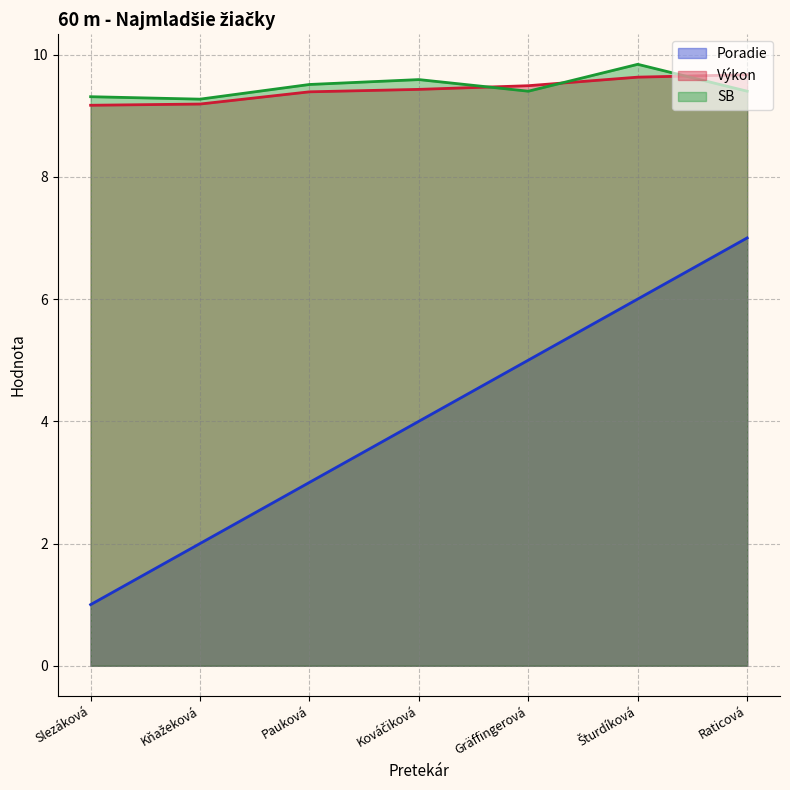

The SB series shows 9.3 at Slezáková. True or false?

True